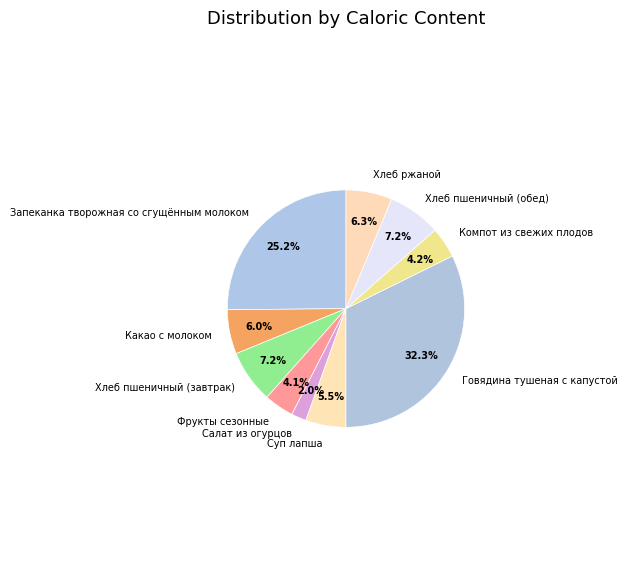

True or false: Компот из свежих плодов accounts for 4% of the total.

True